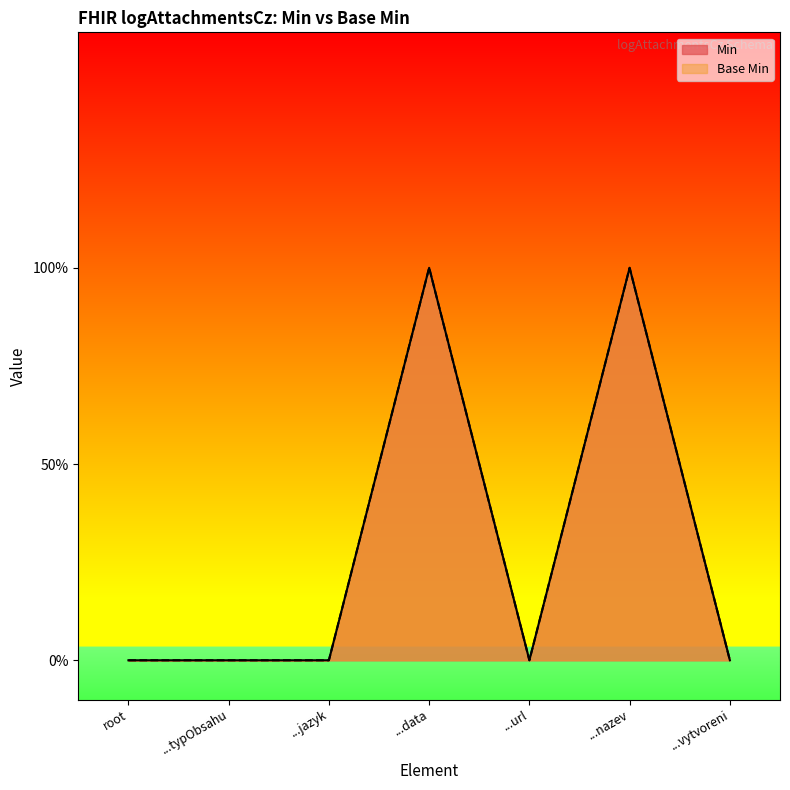

Does the chart display data point markers on the line(s)?

No